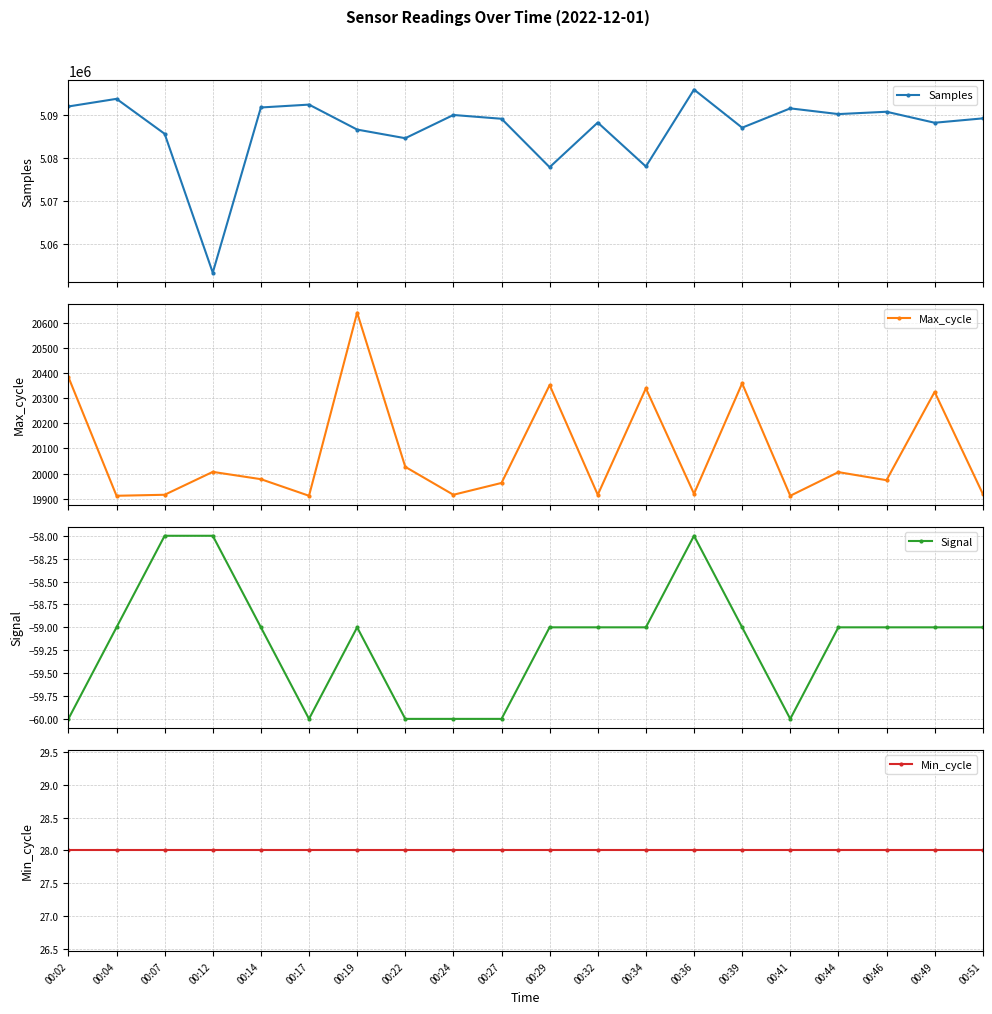

The Min_cycle series shows 45 at 00:34. True or false?

False